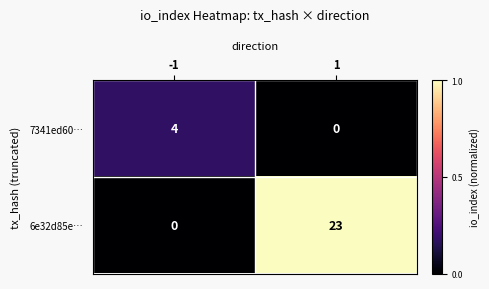

Reading right to left, transcribe all the data shown in this chart.

7341ed60…: 0	4
6e32d85e…: 23	0